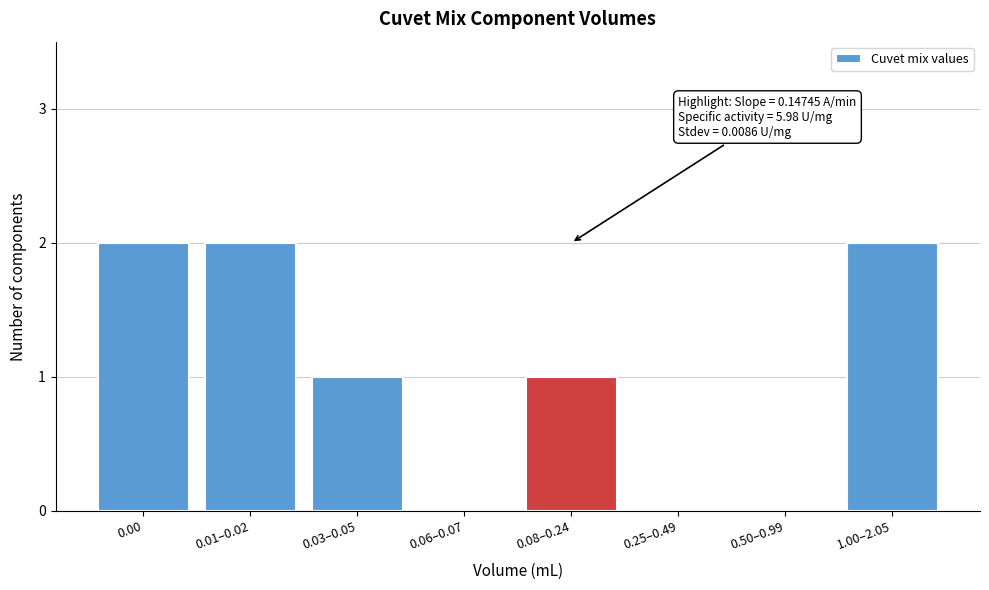

Reading left to right, extract all data points from this chart.

0.00=2	0.01–0.02=2	0.03–0.05=1	0.06–0.07=0	0.08–0.24=1	0.25–0.49=0	0.50–0.99=0	1.00–2.05=2